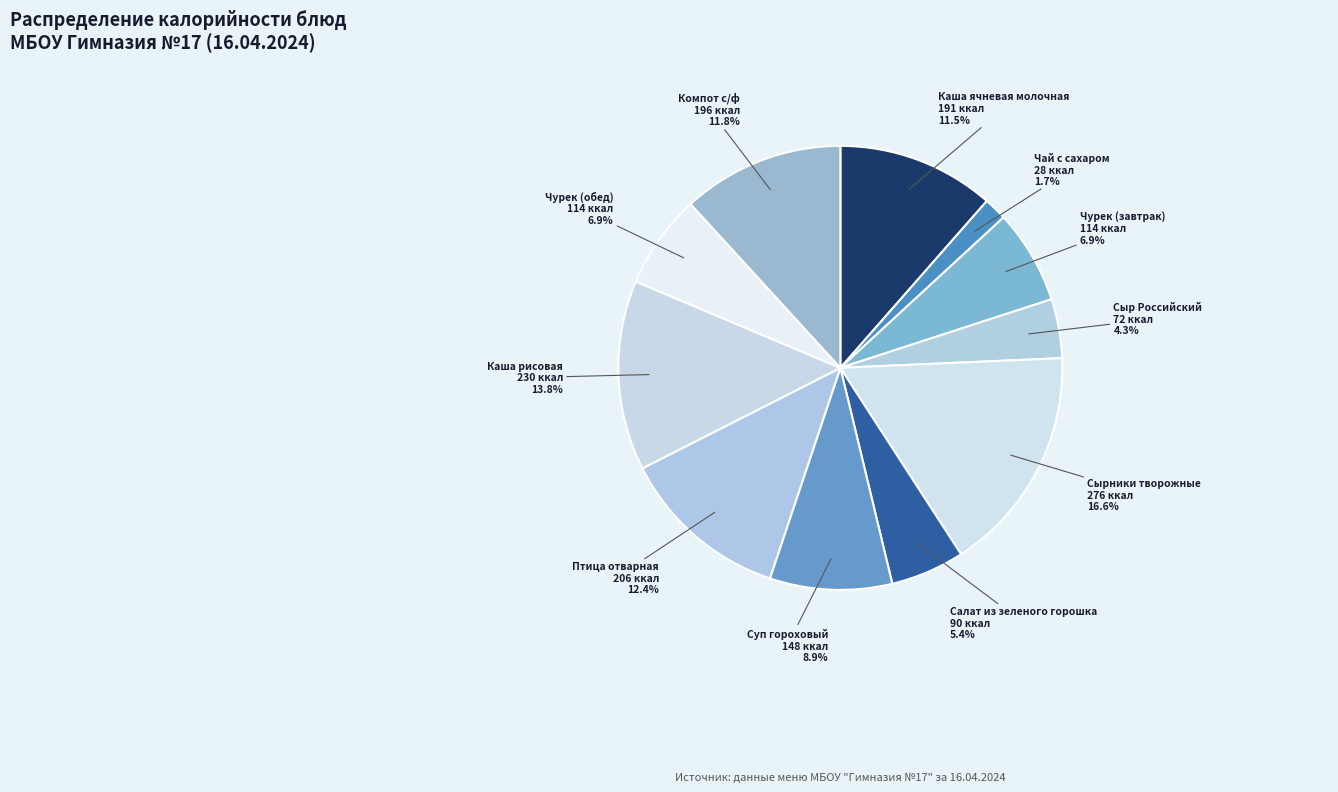

Is it true that Каша ячневая молочная is 6% of the pie?

False